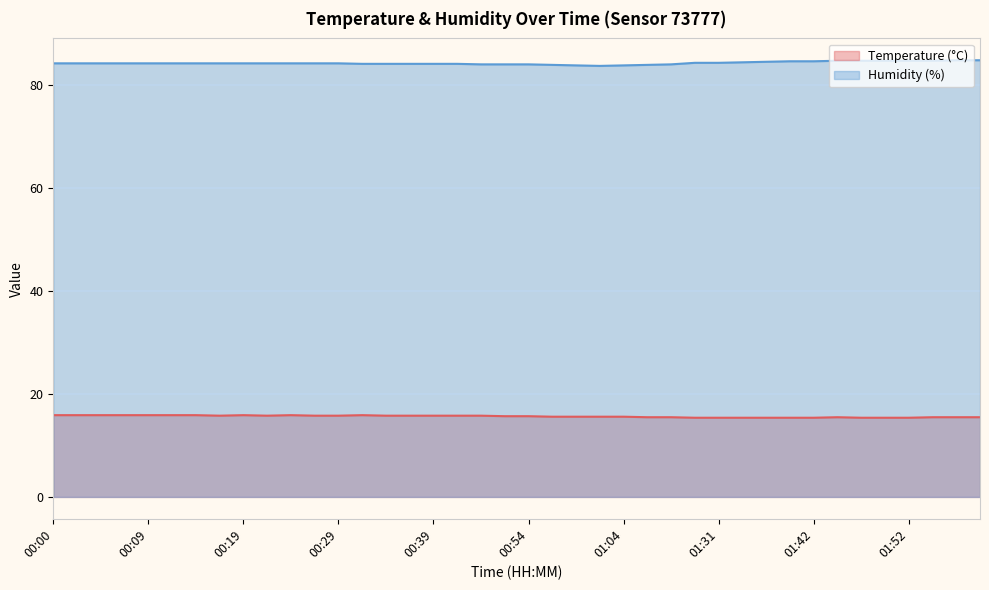

True or false: Humidity (%) and Temperature (°C) cross at least once.

False